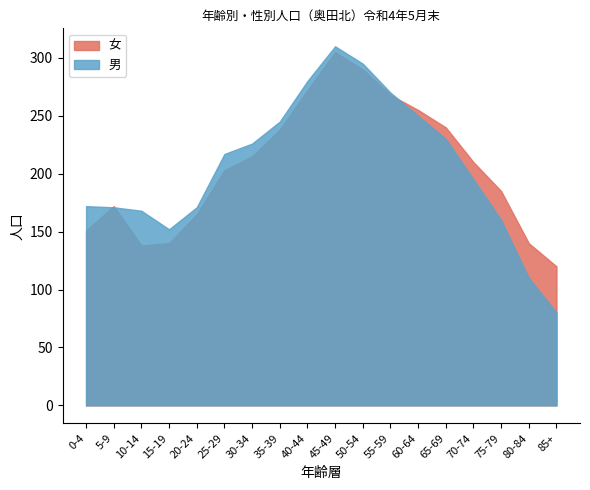

Which series has the largest total across all categories?

女